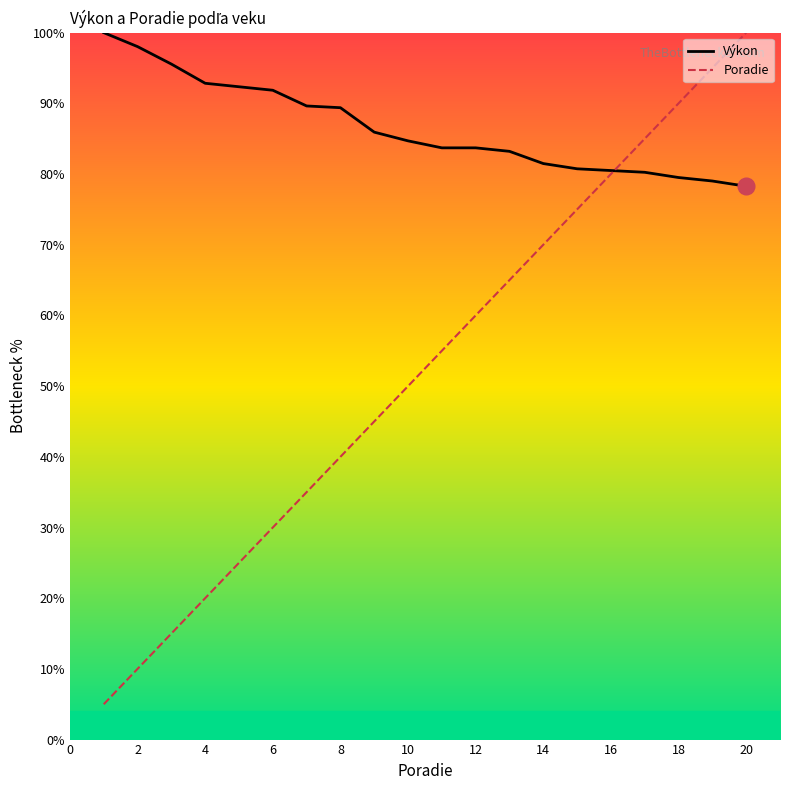

The Výkon series shows 78.3 at 20. True or false?

True